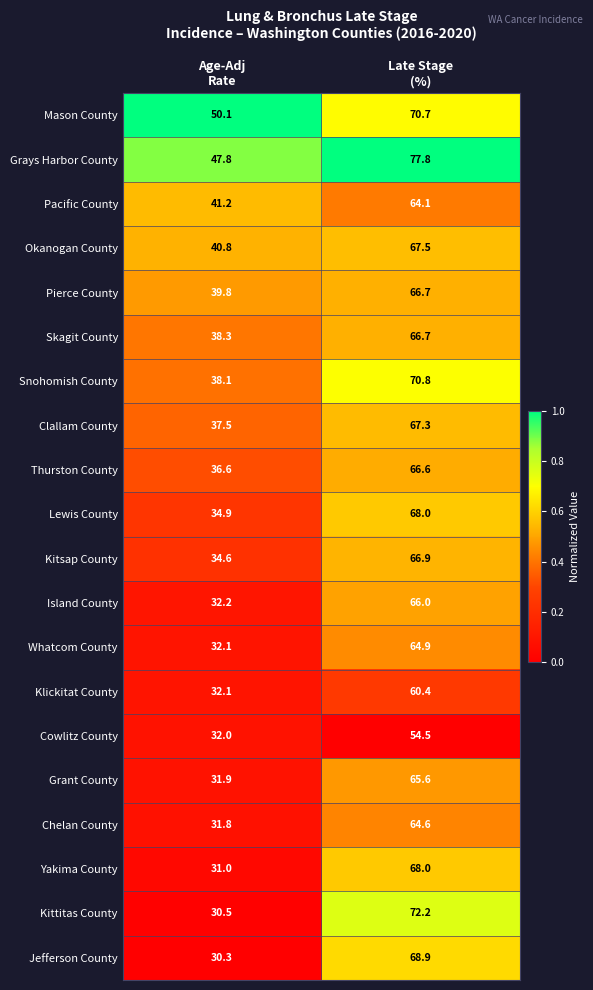

What is the average value of the Whatcom County series?

48.5